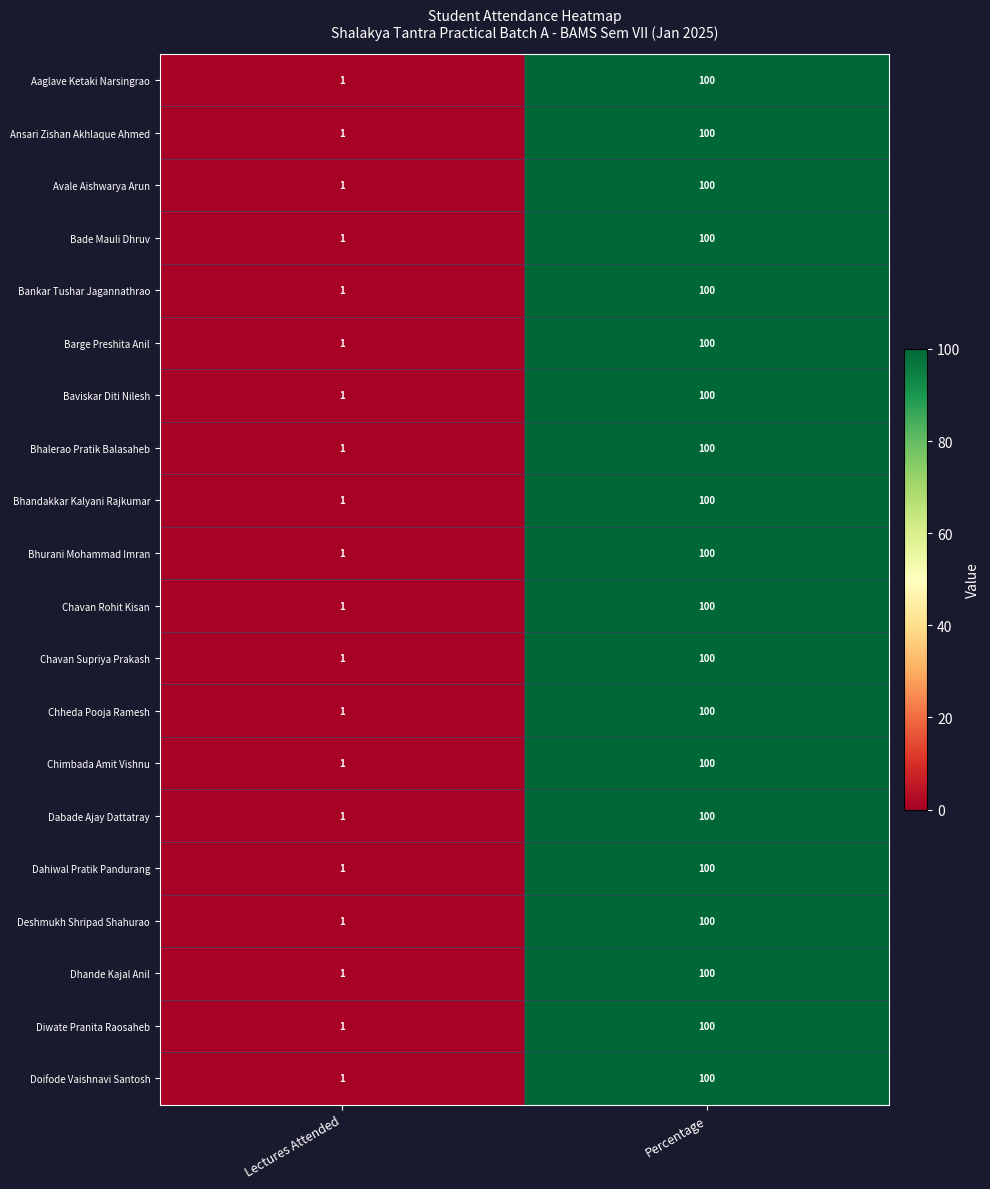

What is the maximum value for Aaglave Ketaki Narsingrao?

100